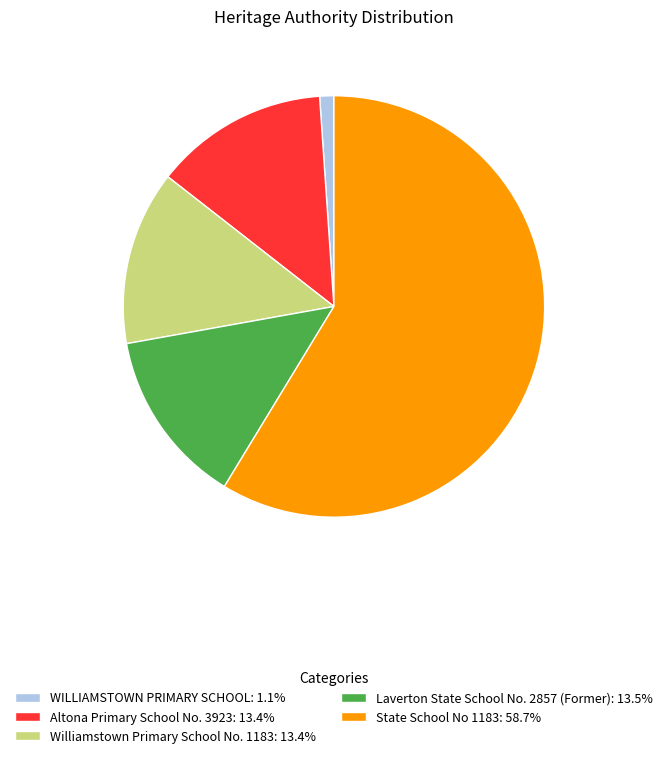

Approximately how many times larger is the value at State School No 1183: 58.7% compared to Laverton State School No. 2857 (Former): 13.5%?

4.4